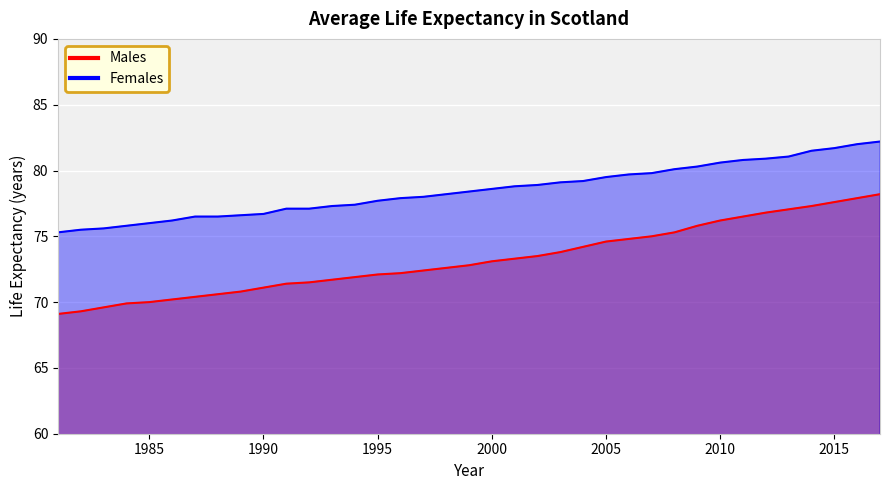

How many distinct data groups are displayed?

2